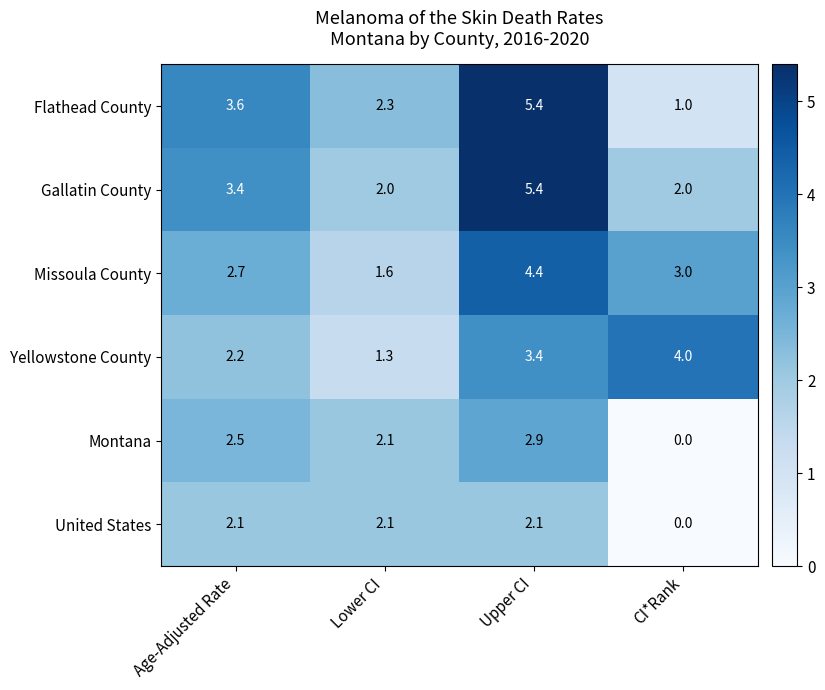

What is the sum of the Gallatin County values at Lower CI and CI*Rank?

4.0